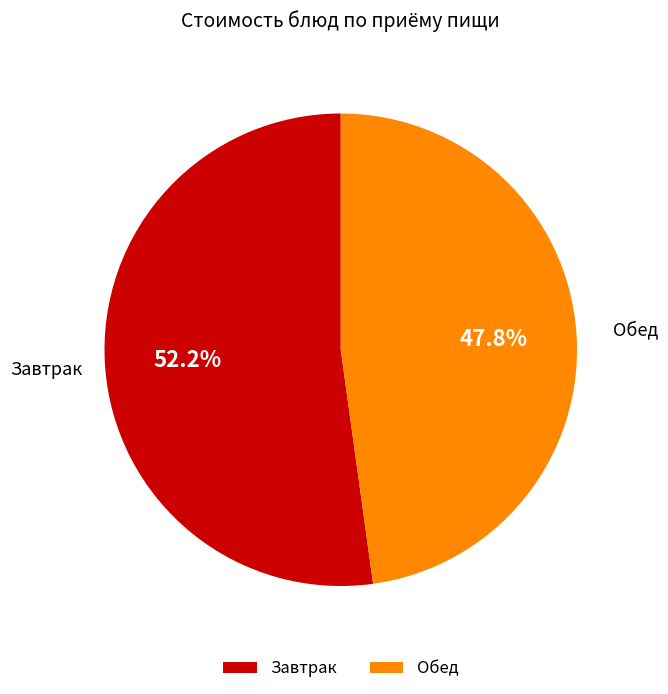

Rank the categories by value from highest to lowest.

Завтрак, Обед